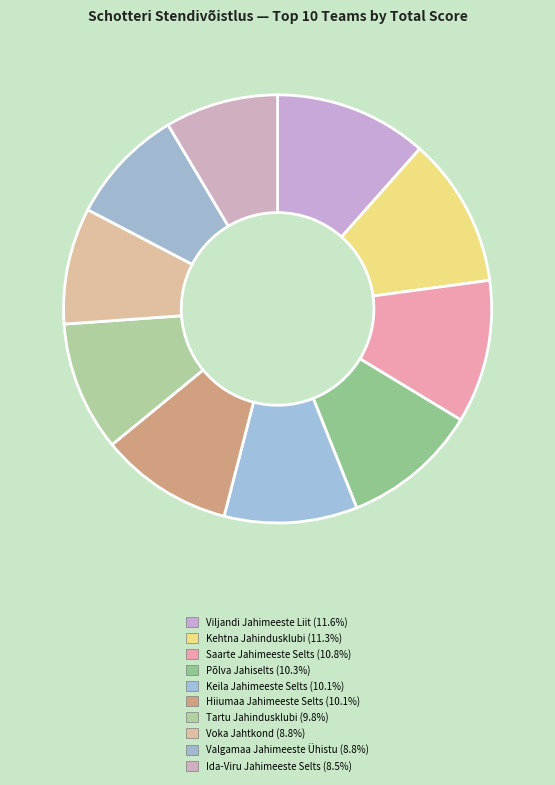

Is there a majority slice in this chart?

No